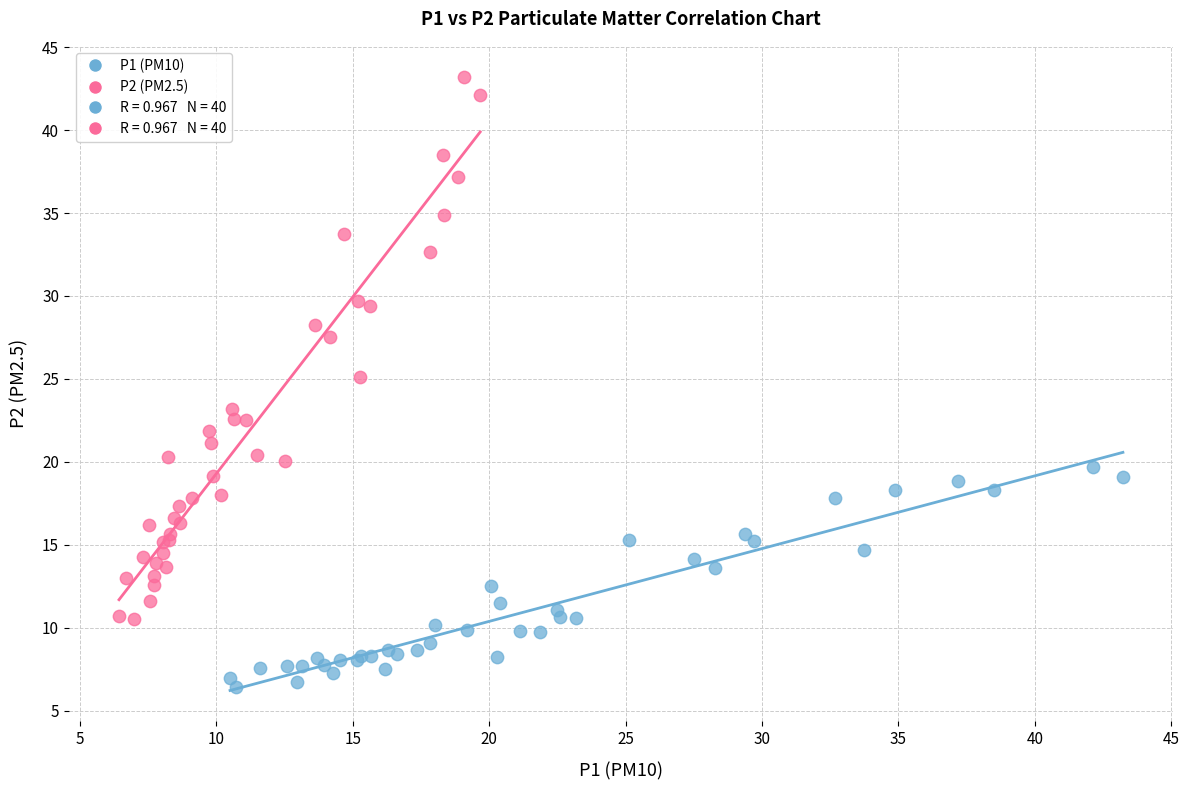

Which series reaches the maximum Y coordinate?

P2 (PM2.5)